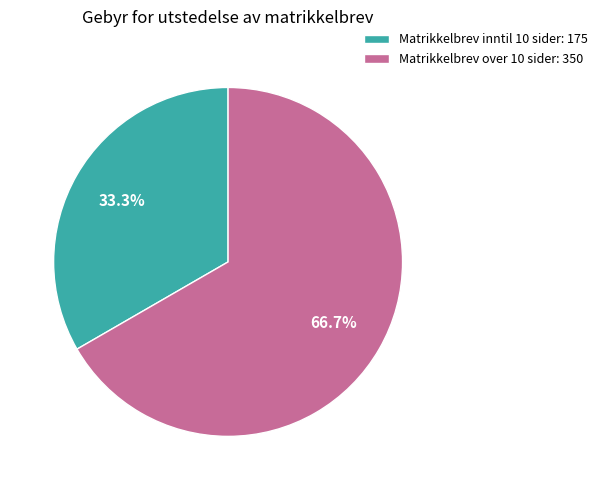

What is the ratio of the value at Matrikkelbrev inntil 10 sider: 175 to the value at Matrikkelbrev over 10 sider: 350?

0.5